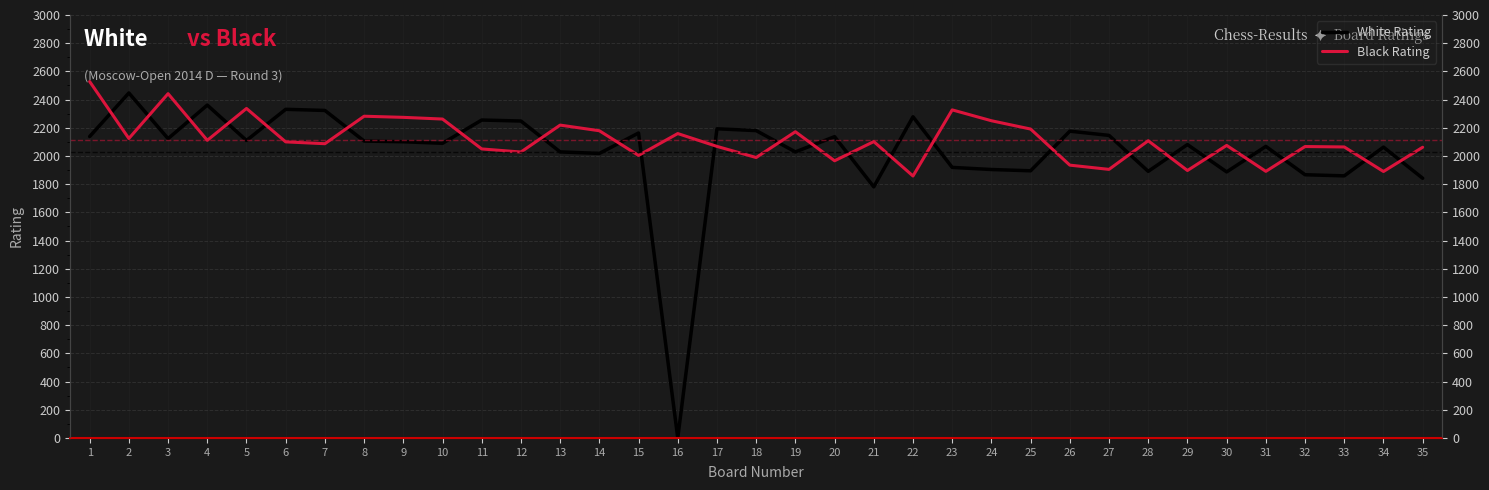

Which series has the largest range (max minus min)?

White Rating